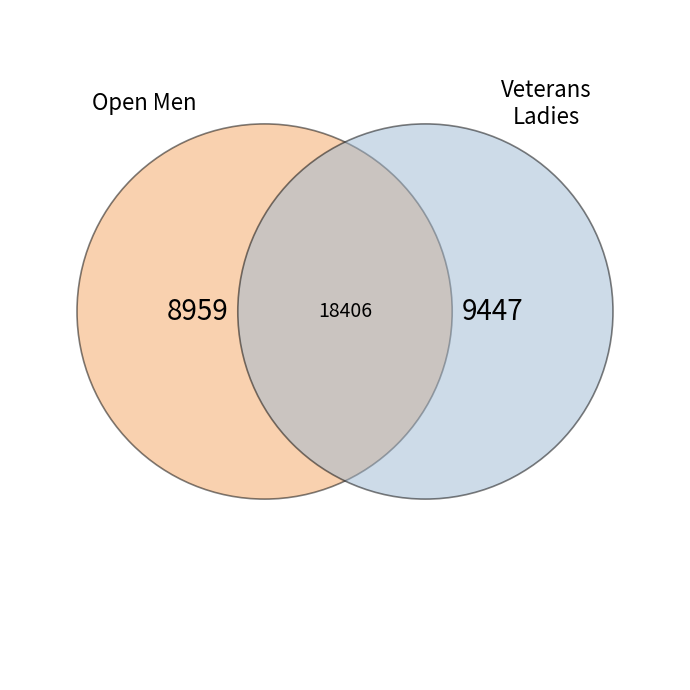

Does Open Men represent more than half of the total?

No